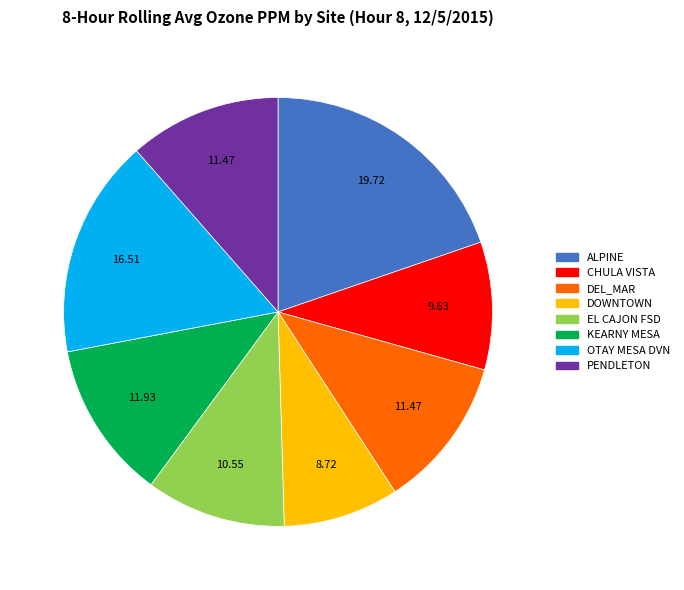

Which category has the biggest portion of the pie?

ALPINE